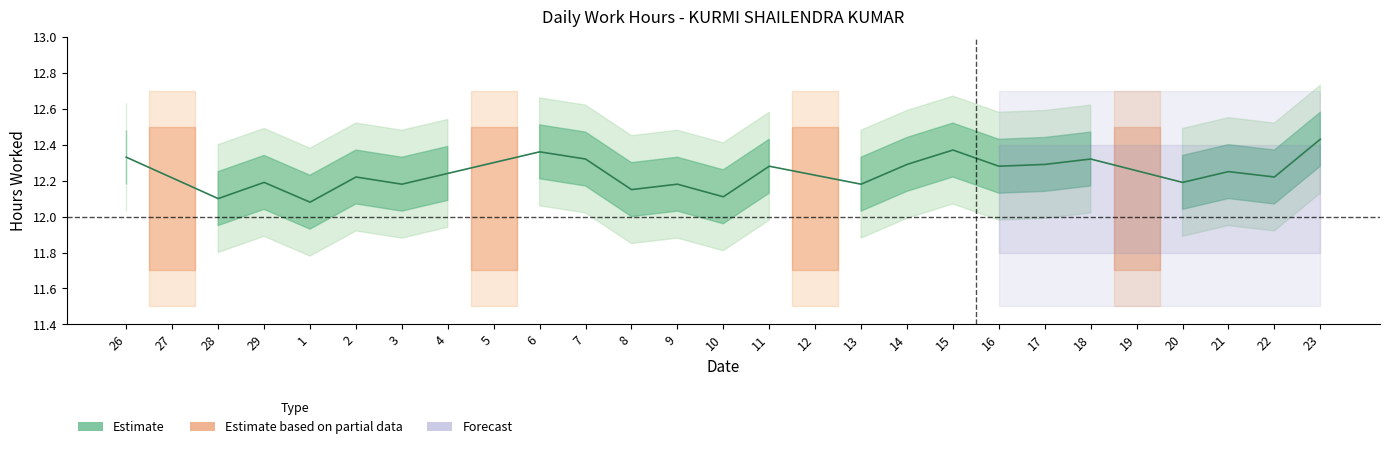

How many lines are shown in the chart?

1